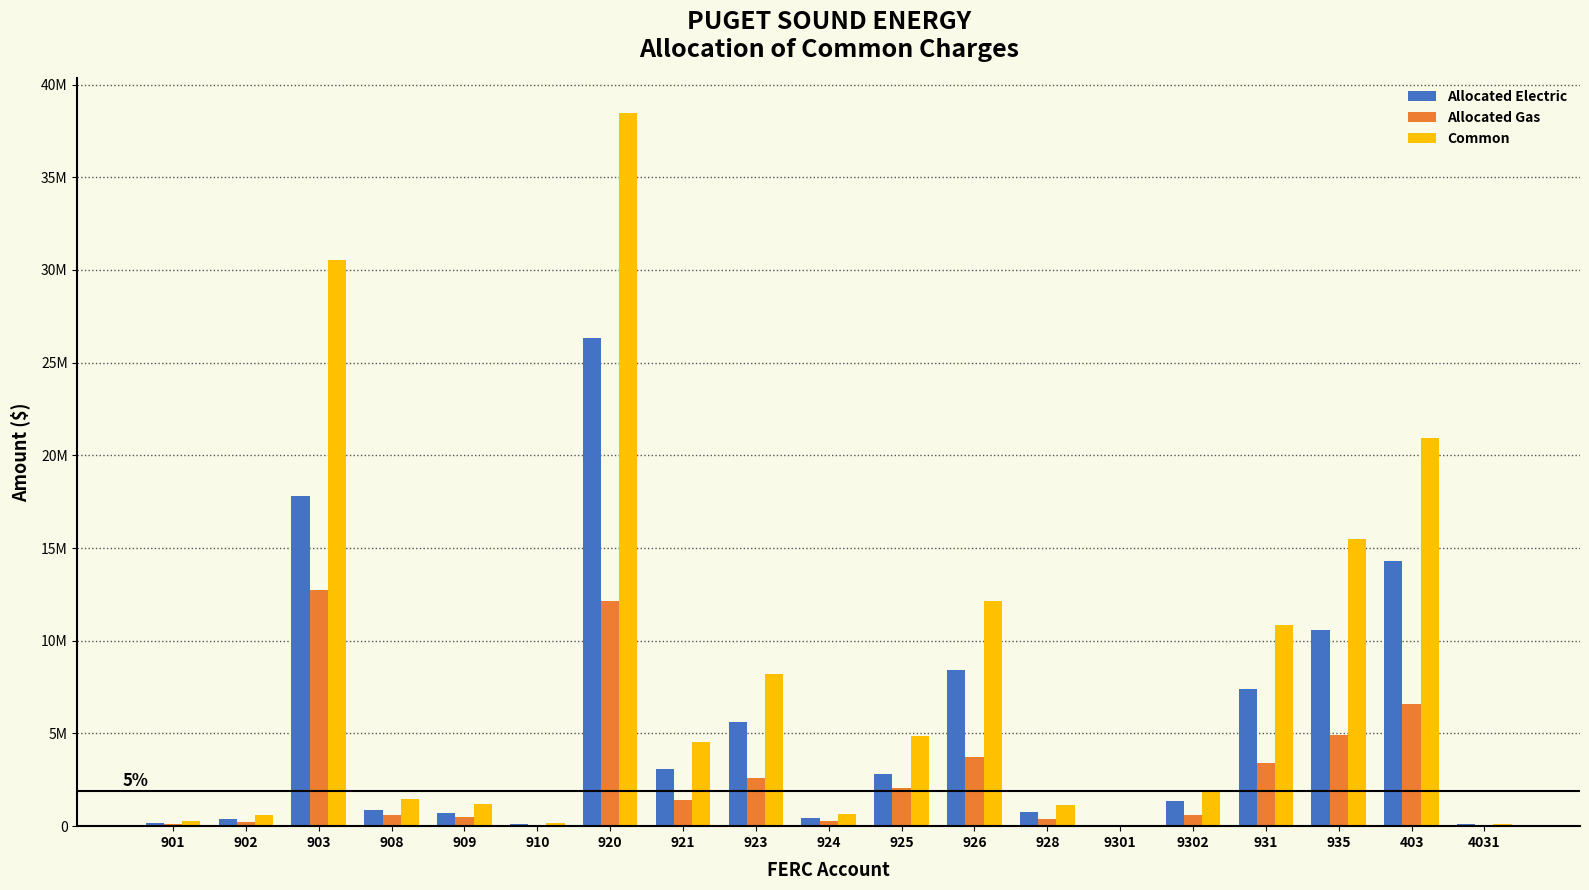

What are all the series names shown in the legend?

Allocated Electric, Allocated Gas, Common